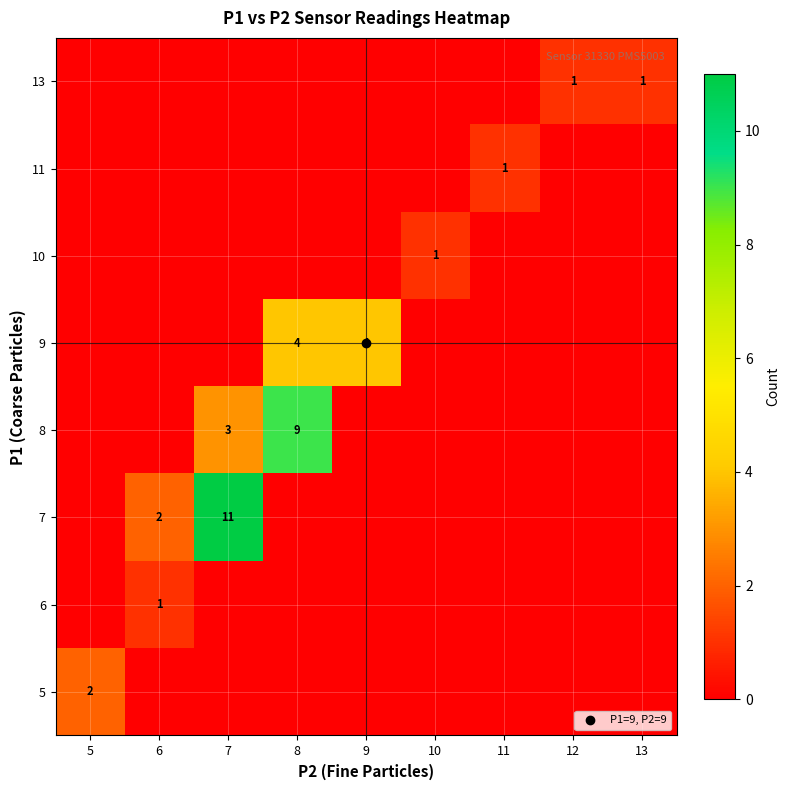

Which label corresponds to the largest value in the chart?

7